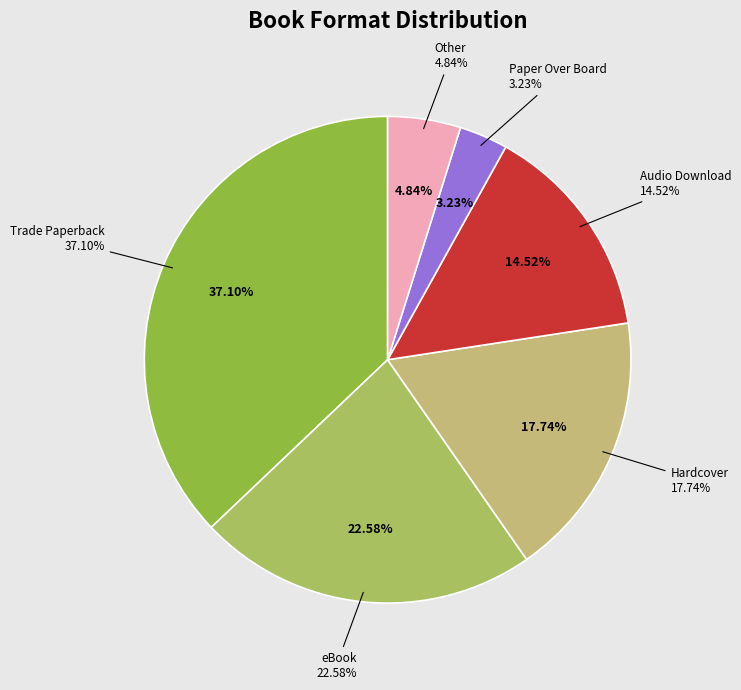

To the nearest percent, what is the average slice percentage?

17%